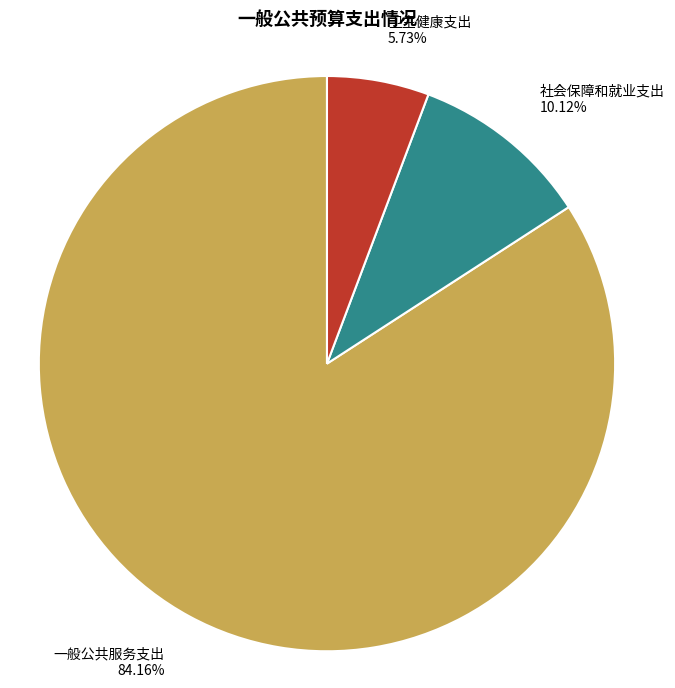

How many segments does this pie chart have?

3